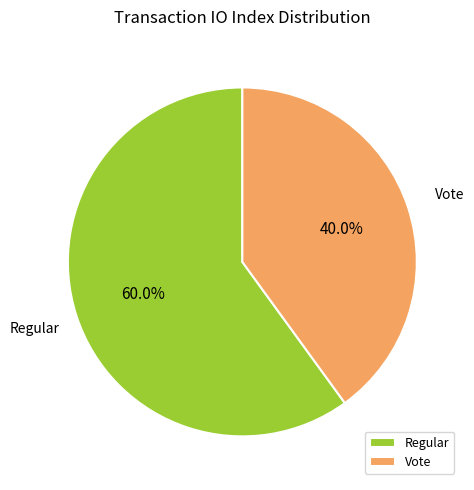

To the nearest percent, what is the average slice percentage?

50%